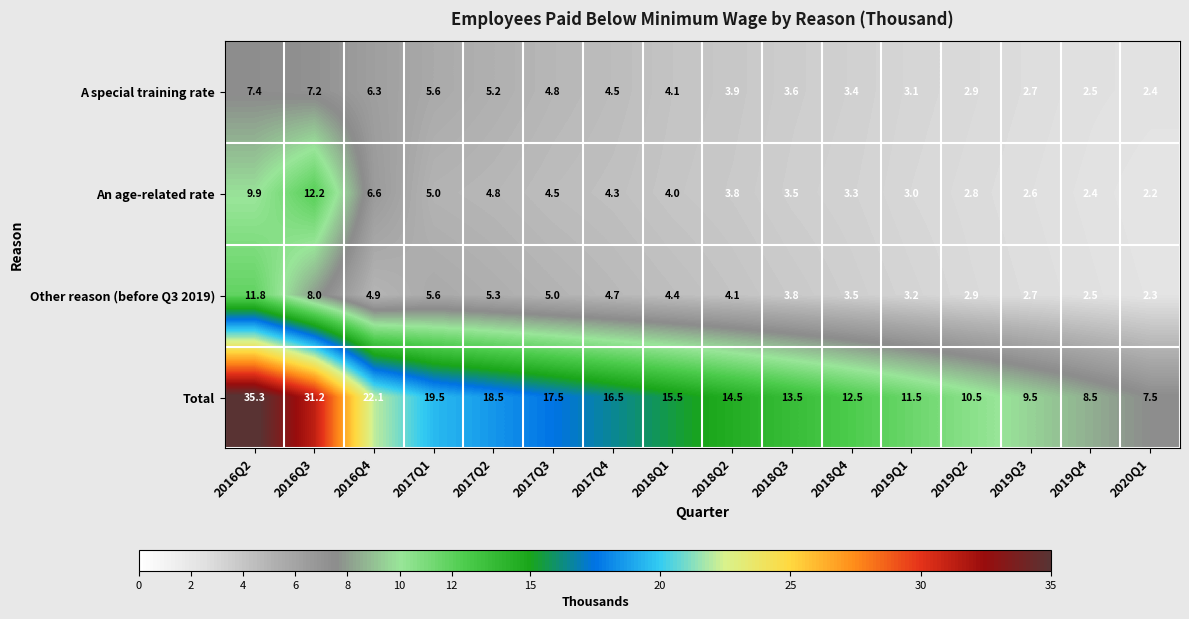

At which category does the chart reach its peak across all series?

2016Q2